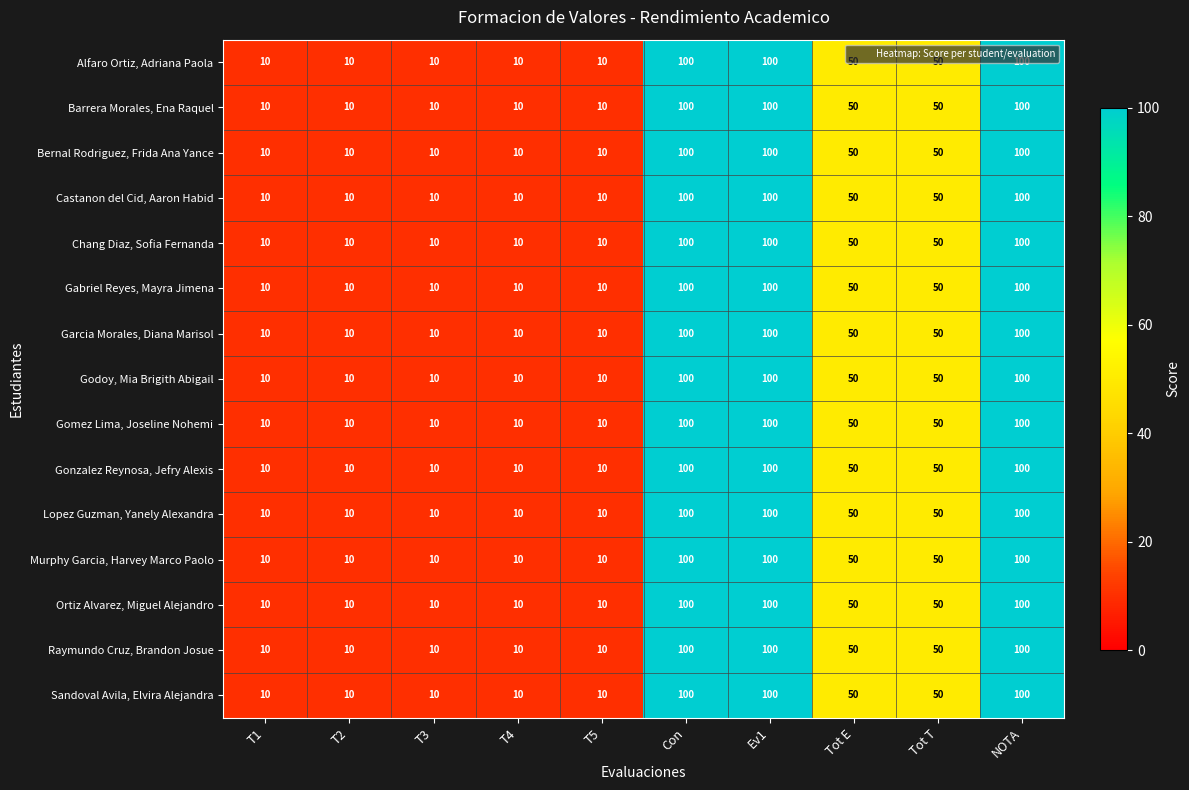

What is the sum of all Castanon del Cid, Aaron Habid values?

450